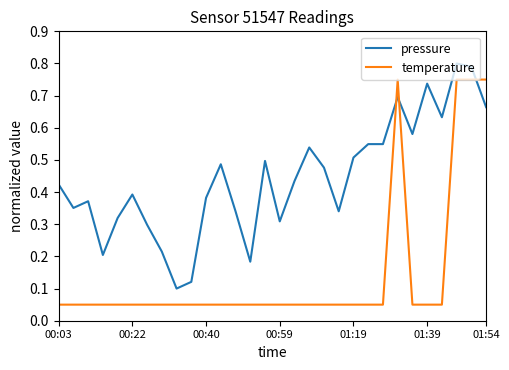

True or false: pressure and temperature cross at least once.

True